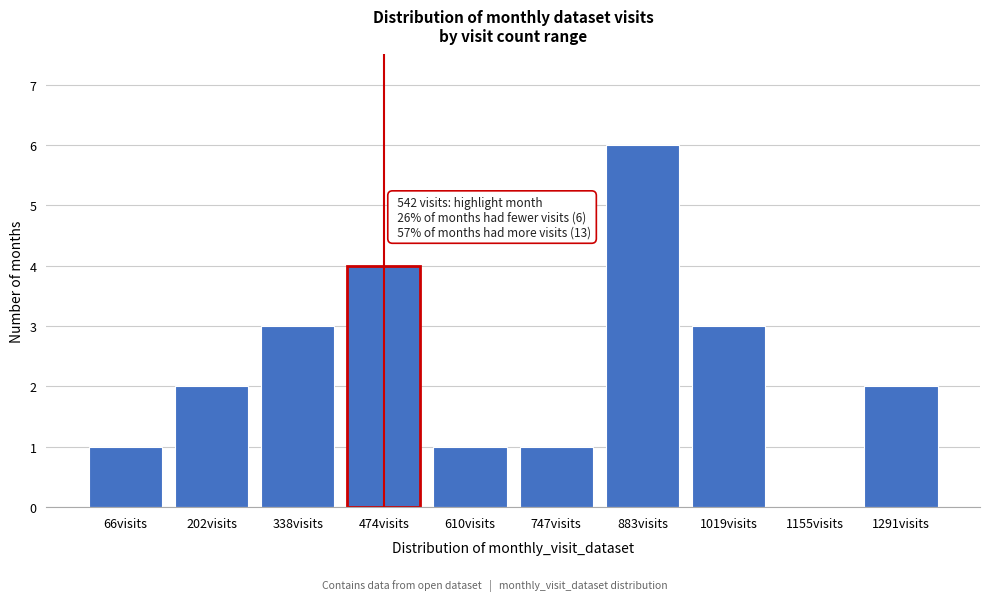

Reading left to right, what are all the values shown in this chart?

66visits=1	202visits=2	338visits=3	474visits=4	610visits=1	747visits=1	883visits=6	1019visits=3	1155visits=0	1291visits=2